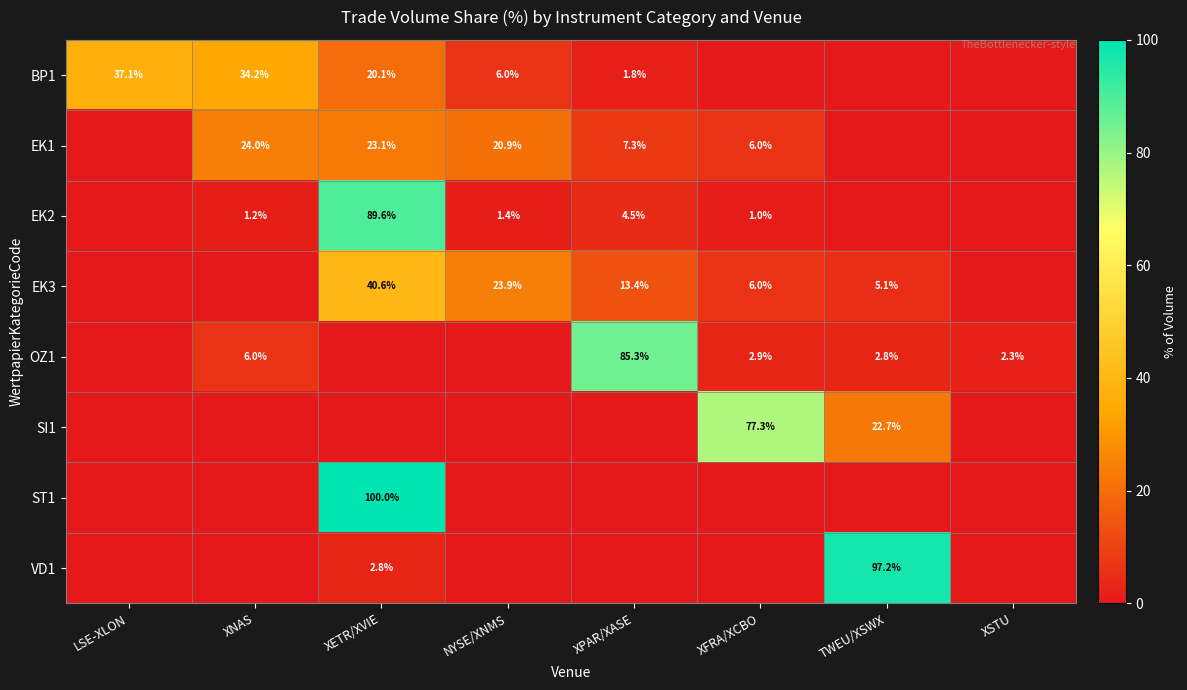

What is the spread (max minus min) of values at XNAS?

34.2